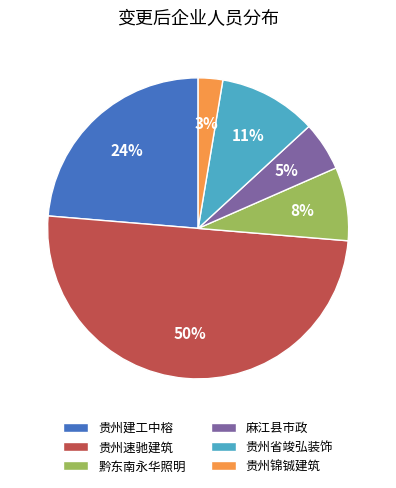

Count the number of slices in the pie.

6